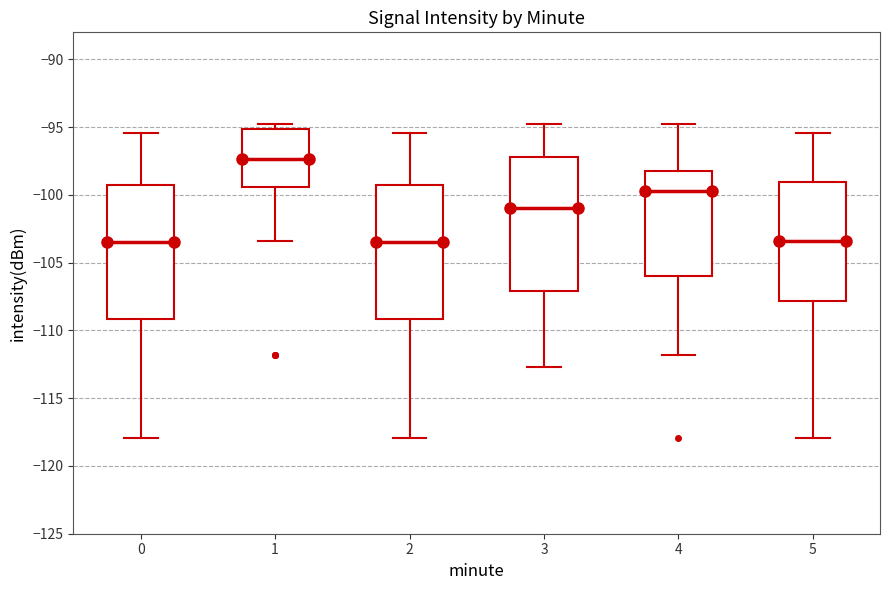

Reading left to right, transcribe this box plot: for each box, give where its median line is, the range the box spans, and where its two whiskers end, as read against the y-axis. The values are not printed on the chart, so give them approximately, as read against the axis.

0: median -103.5, box -109.0 to -99.5, whiskers -118.0 to -95.5
1: median -97.5, box -99.5 to -95.0, whiskers -103.5 to -95.0 (just above the box's upper edge)
2: median -103.5, box -109.0 to -99.5, whiskers -118.0 to -95.5
3: median -101.0, box -107.0 to -97.0, whiskers -112.5 to -95.0
4: median -99.5, box -106.0 to -98.0, whiskers -112.0 to -95.0
5: median -103.5, box -108.0 to -99.0, whiskers -118.0 to -95.5